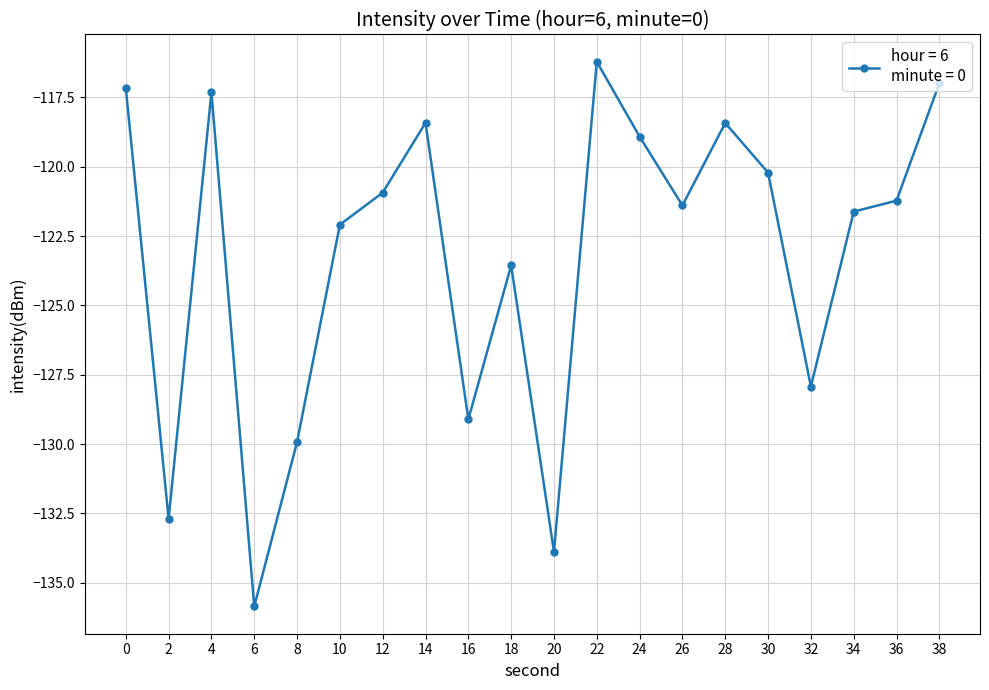

What is the value of the 1st point from the left?

-117.2